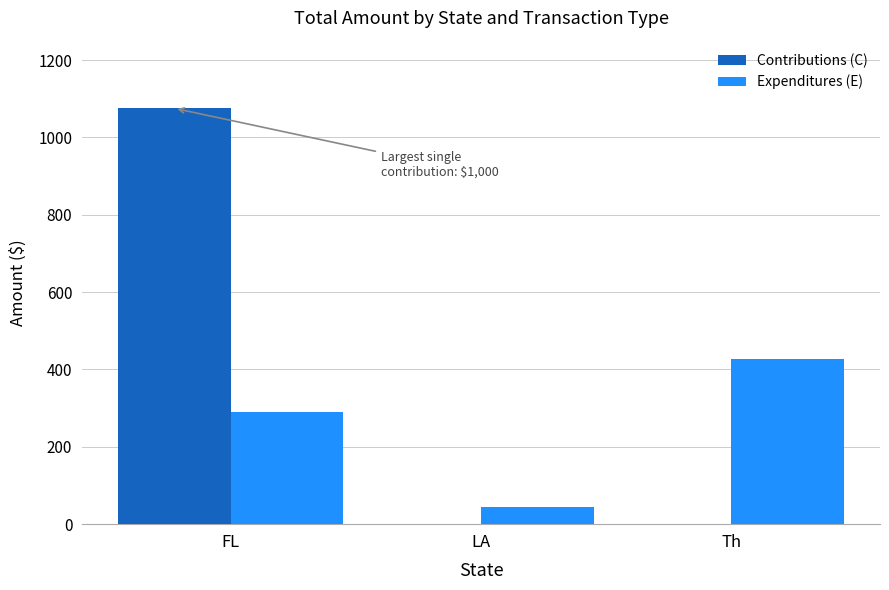

Does the chart contain stacked bars?

No